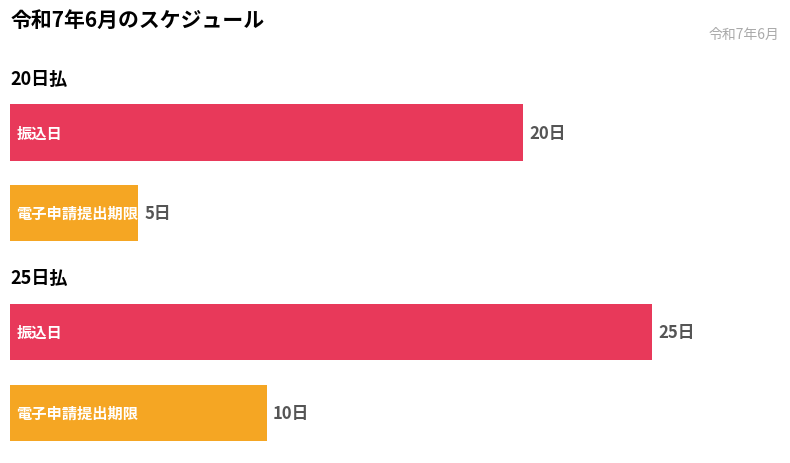

The value of 20日払 at 電子申請提出期限 is 2. True or false?

False